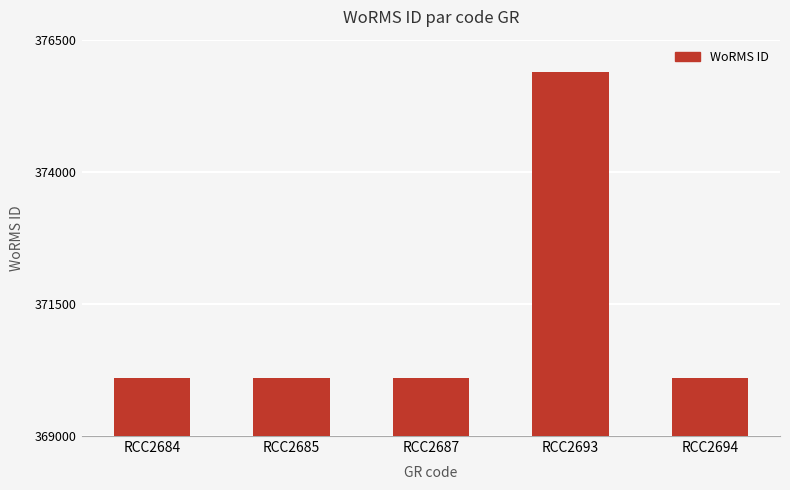

The value at RCC2684 is 370097. True or false?

True